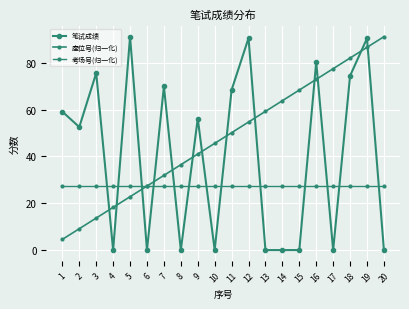

Reading left to right, list all the values displayed in this chart.

笔试成绩: 59.1	52.5	75.6	0.0	91.1	0.0	69.9	0.0	56.1	0.0	68.4	90.5	0.0	0.0	0.0	80.3	0.0	74.4	90.4	0.0
座位号(归一化): 4.6	9.1	13.7	18.2	22.8	27.3	31.9	36.4	41.0	45.6	50.1	54.7	59.2	63.8	68.3	72.9	77.4	82.0	86.6	91.1
考场号(归一化): 27.3	27.3	27.3	27.3	27.3	27.3	27.3	27.3	27.3	27.3	27.3	27.3	27.3	27.3	27.3	27.3	27.3	27.3	27.3	27.3